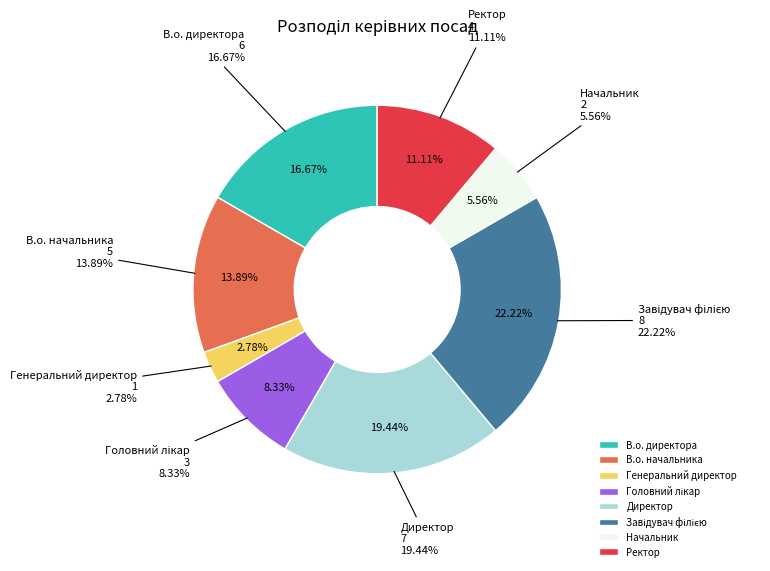

Which has a higher value, Начальник or Завідувач філією?

Завідувач філією